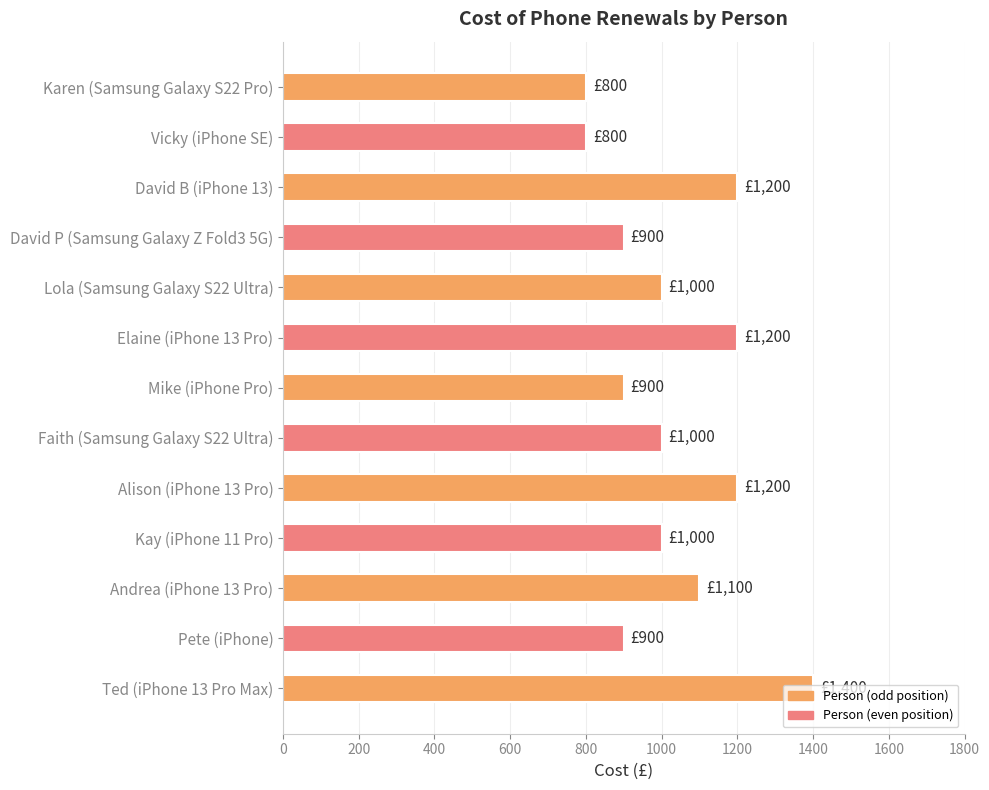

What is the sum of all values?

13400